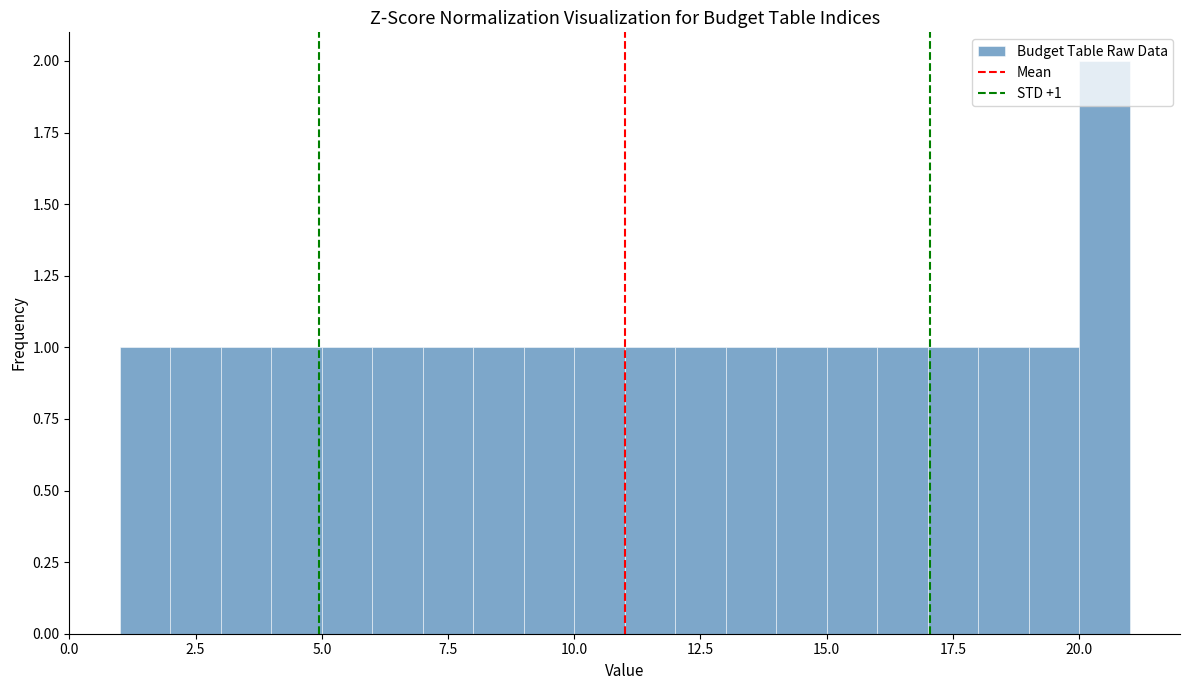

Around what value on the x-axis is the tallest bar? Give the approximate position of its centre, as read against the axis.

20.5